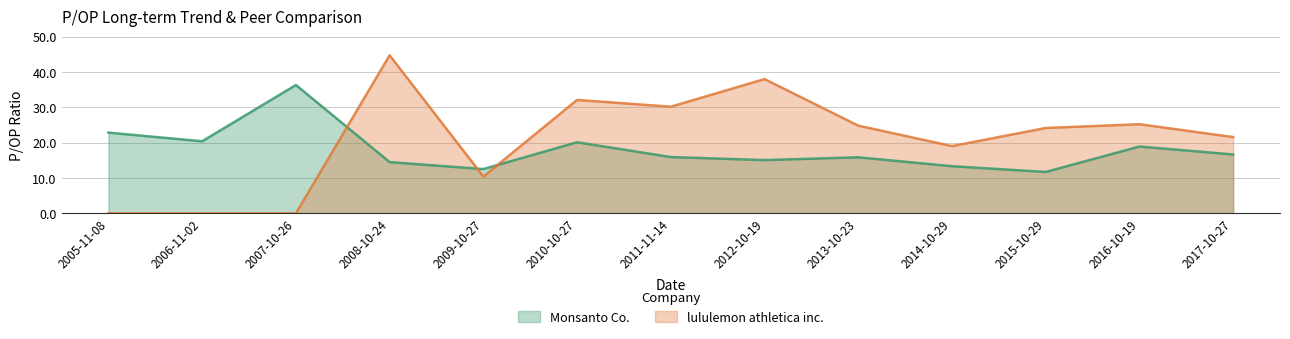

Which series changed the most between 2009-10-27 and 2010-10-27?

lululemon athletica inc.